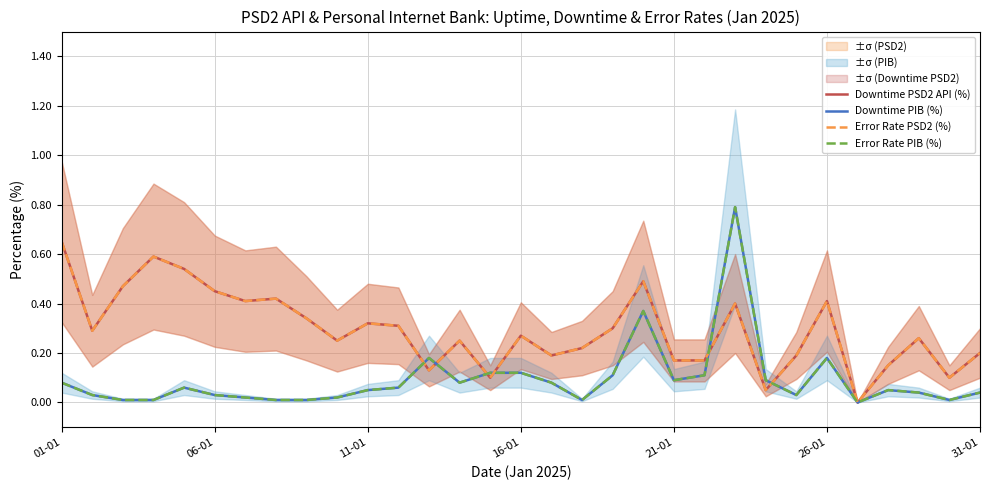

What are all the series names shown in the legend?

Downtime PSD2 API (%), Downtime PIB (%), Error Rate PSD2 (%), Error Rate PIB (%)